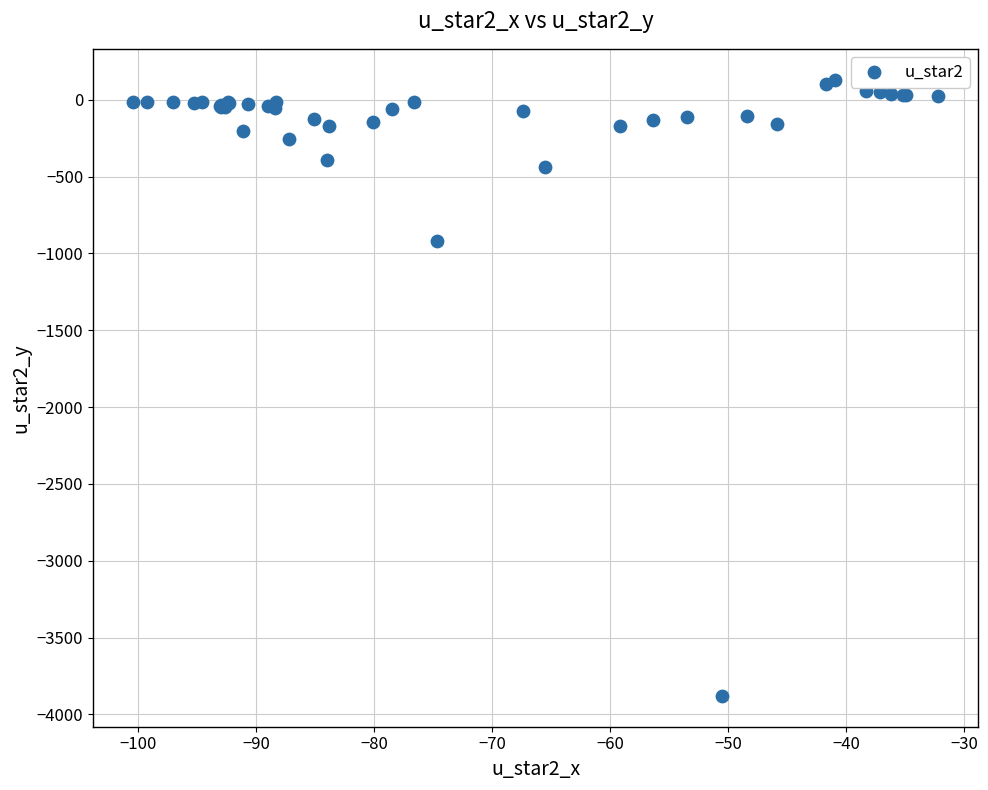

What Y value in the scatter plot is closest to -1874?

-917.8